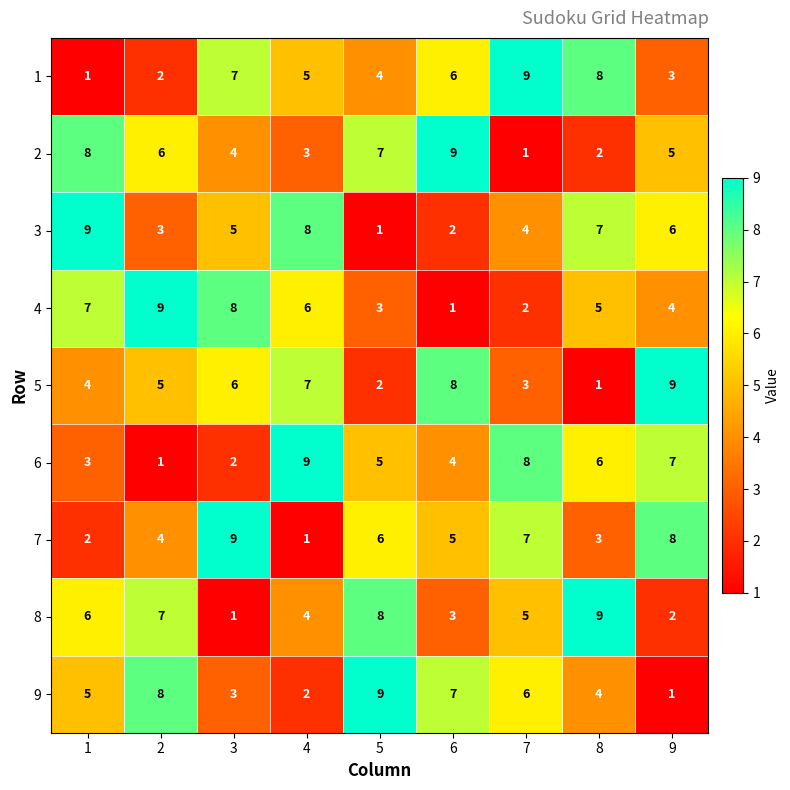

Where is 1 nearest to the value 5?

4